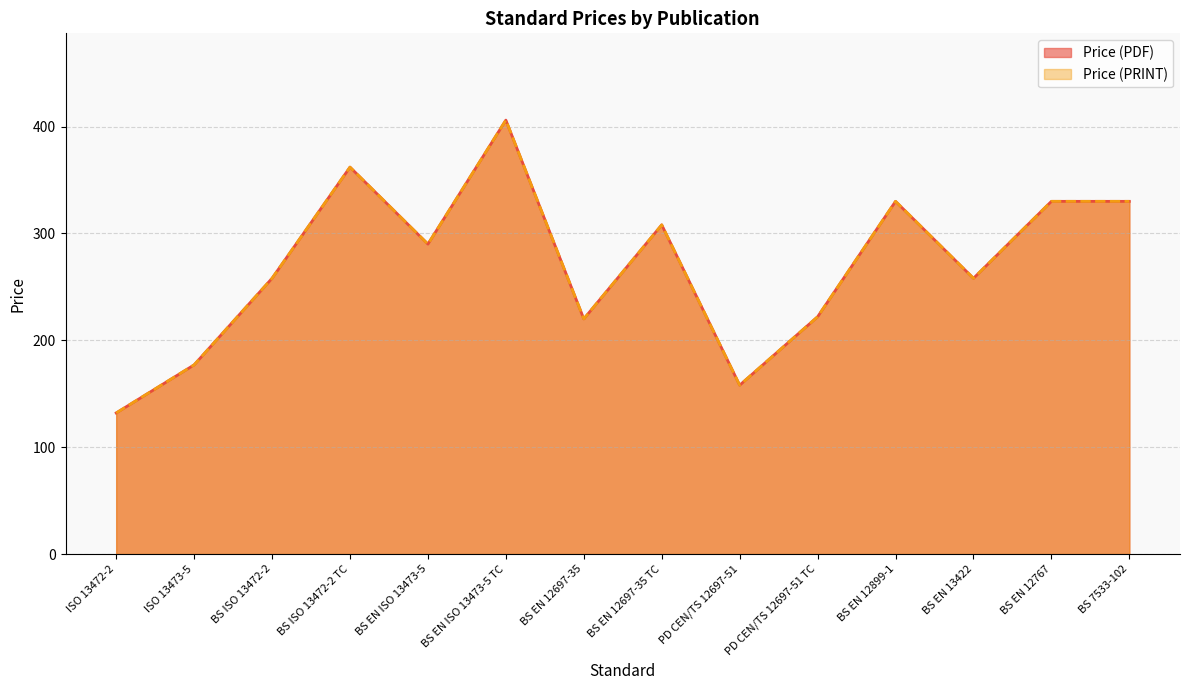

True or false: Price (PDF) and Price (PRINT) cross at least once.

False